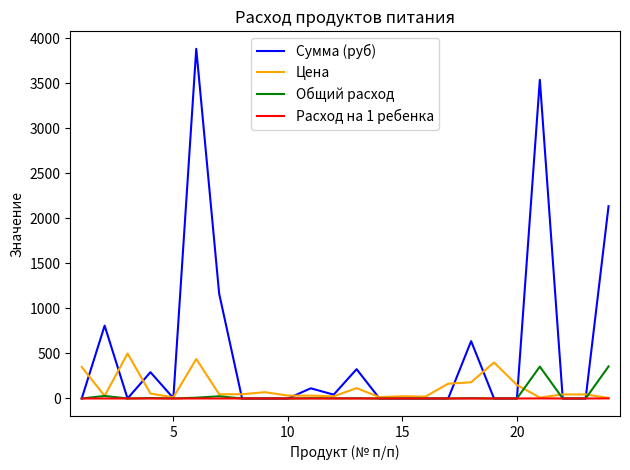

Which series has the largest total across all categories?

Сумма (руб)